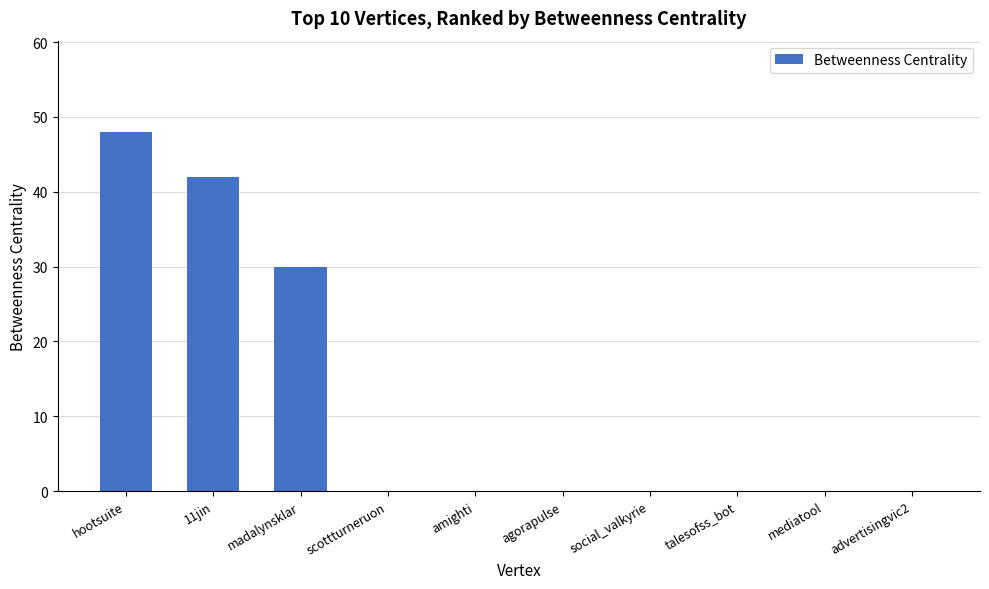

What is the sum of all values?

120